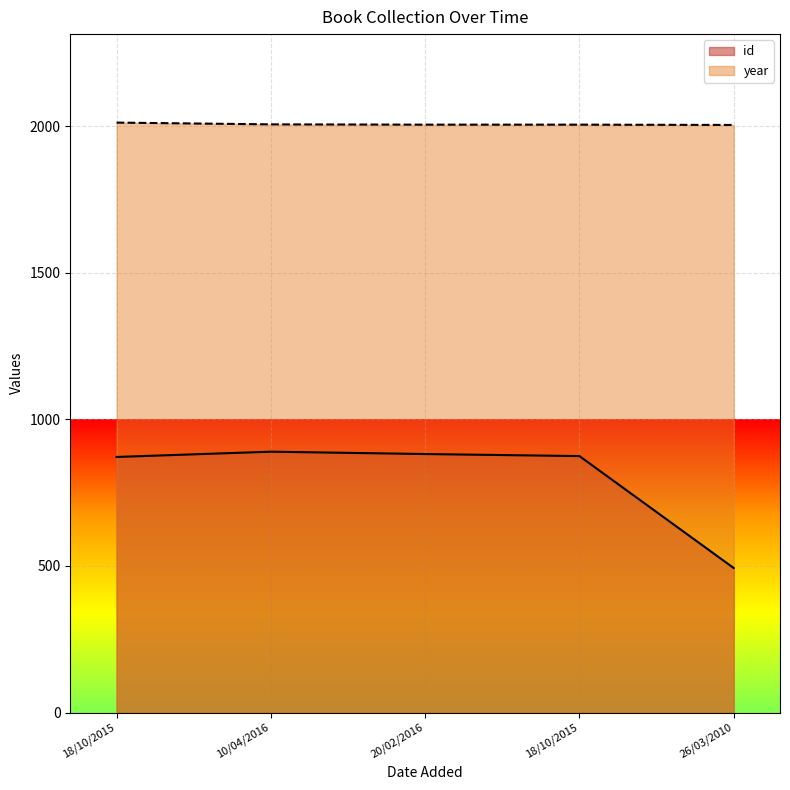

What is the label of the 4th point from the left?

18/10/2015